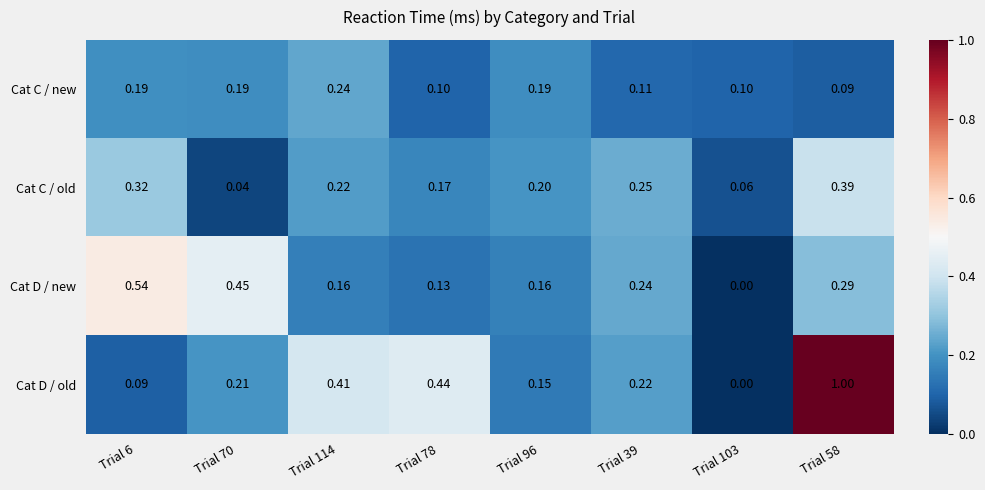

Between Trial 103 and Trial 58, which series saw the biggest shift?

Cat D / old